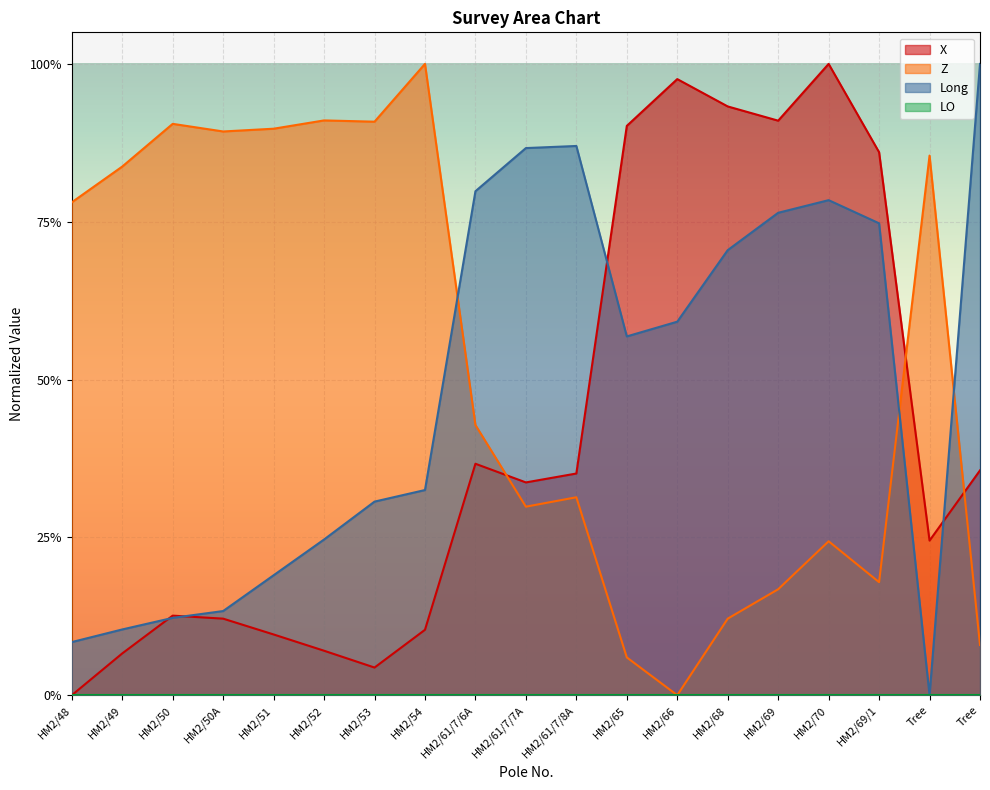

At how many categories does at least one series exceed 0?

19